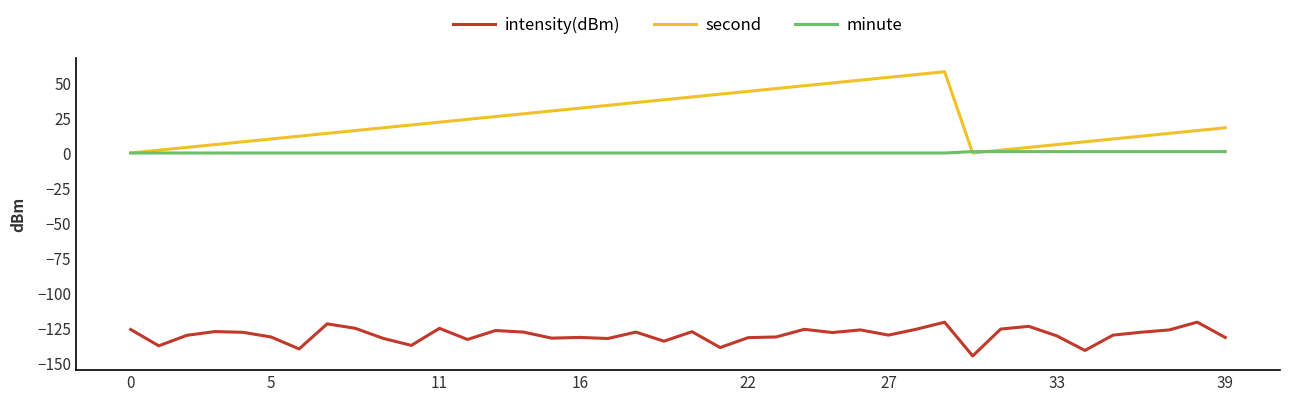

Rank the series by their maximum value, from highest to lowest.

second, minute, intensity(dBm)